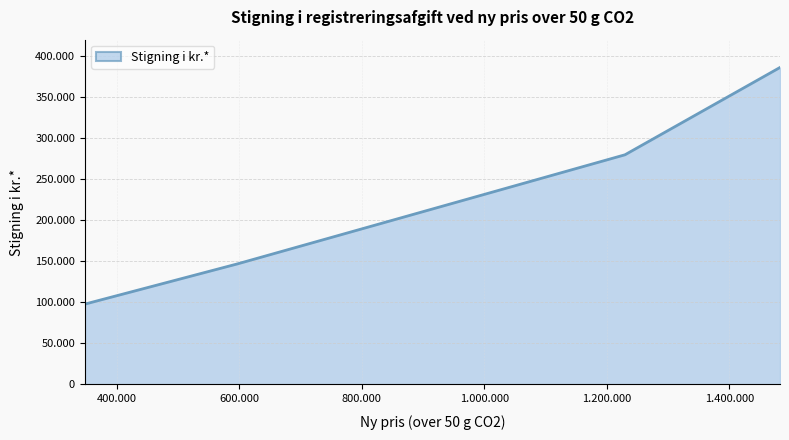

Rank the categories by value from highest to lowest.

1482880, 1229755, 849967, 596805, 347820